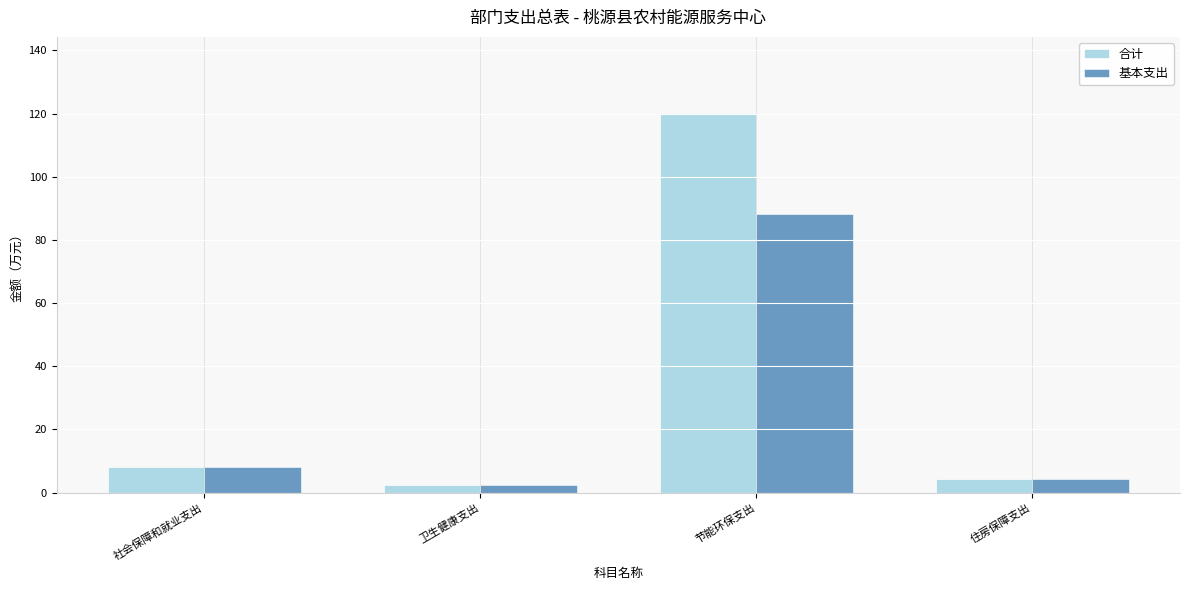

At which label does 合计 first exceed 8?

社会保障和就业支出